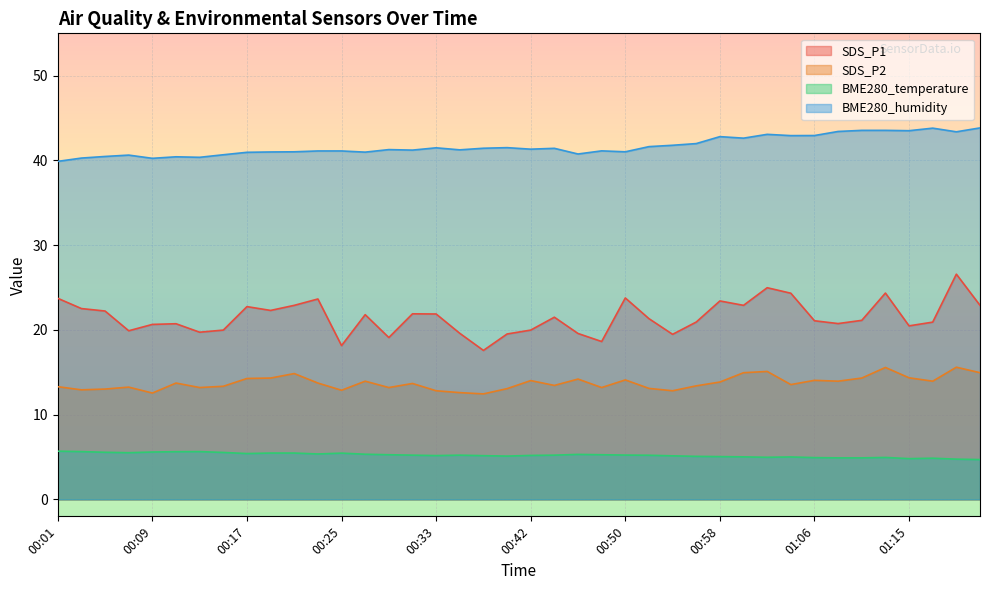

Between 00:13 and 00:21, which series saw the biggest shift?

SDS_P1